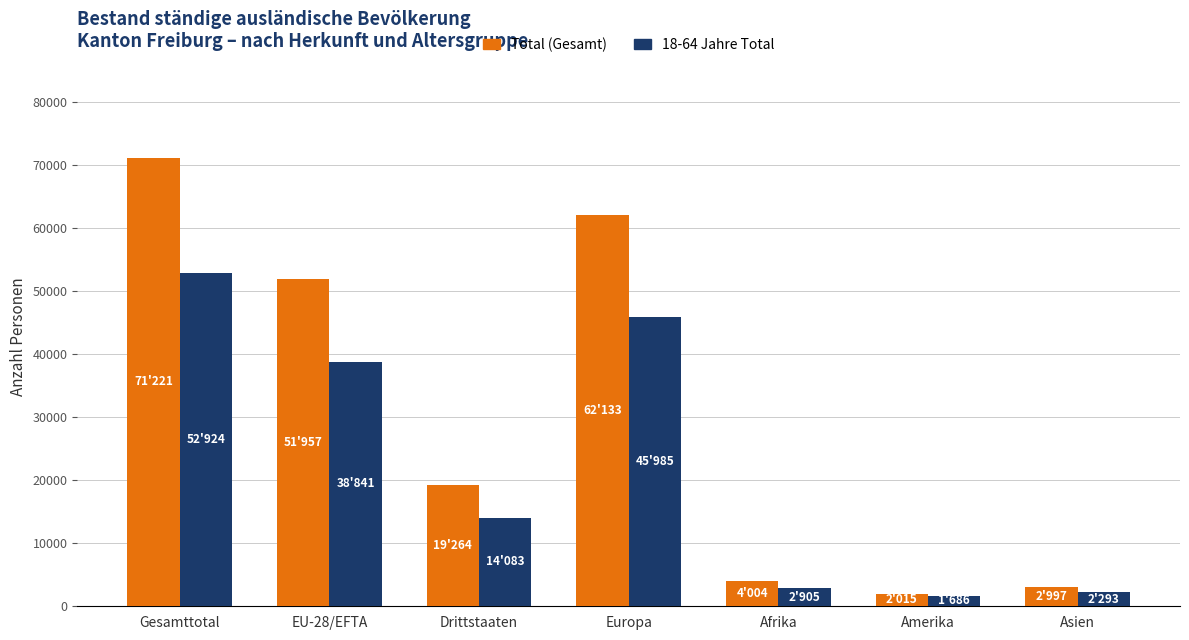

What is the sum of the Total (Gesamt) values at Drittstaaten and Asien?

22261